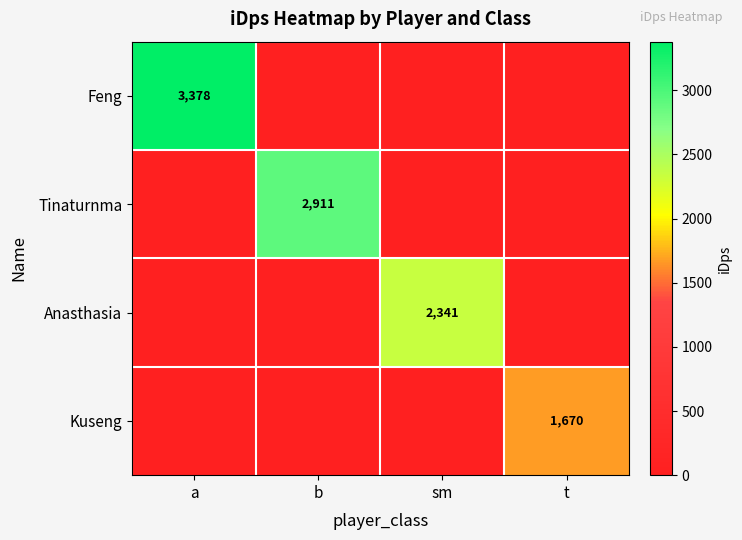

List the series in order of their overall mean, highest first.

Feng, Tinaturnma, Anasthasia, Kuseng